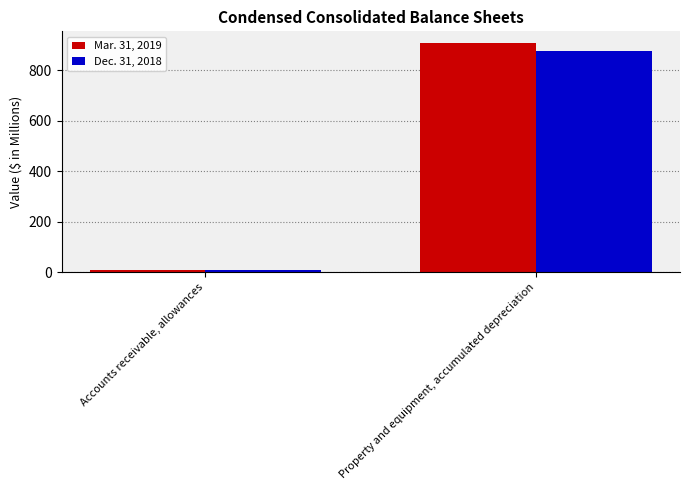

At which category is the sum across all series the highest?

Property and equipment, accumulated depreciation